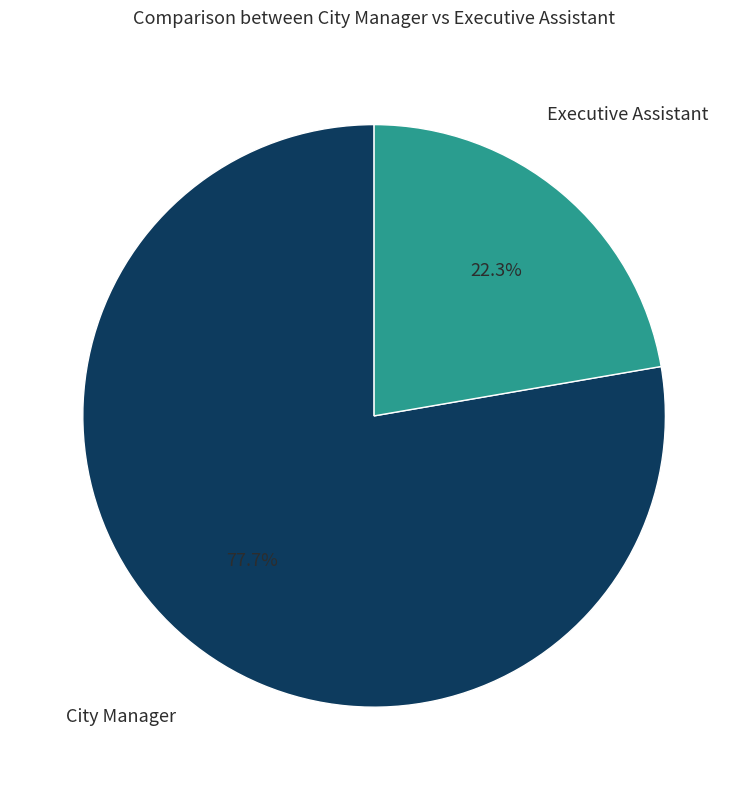

To the nearest percent, what is the average slice percentage?

50%